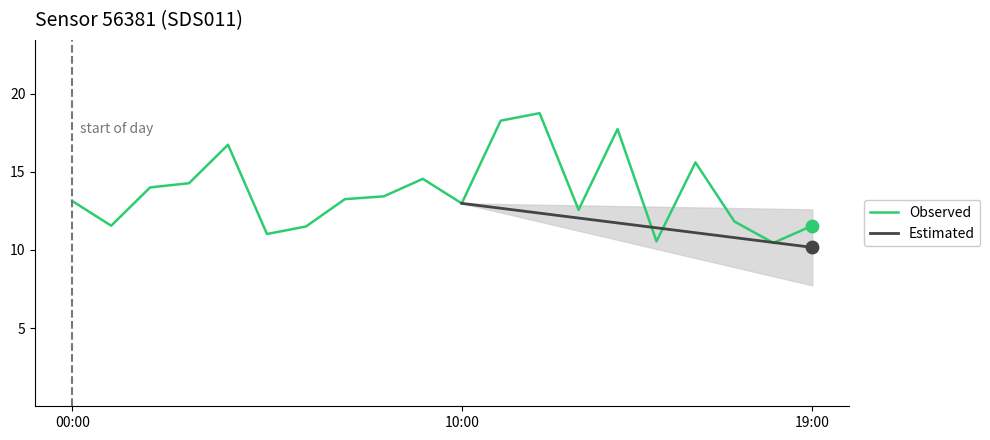

Approximately how many times larger is the value at 10:00 compared to 14:00?

0.7